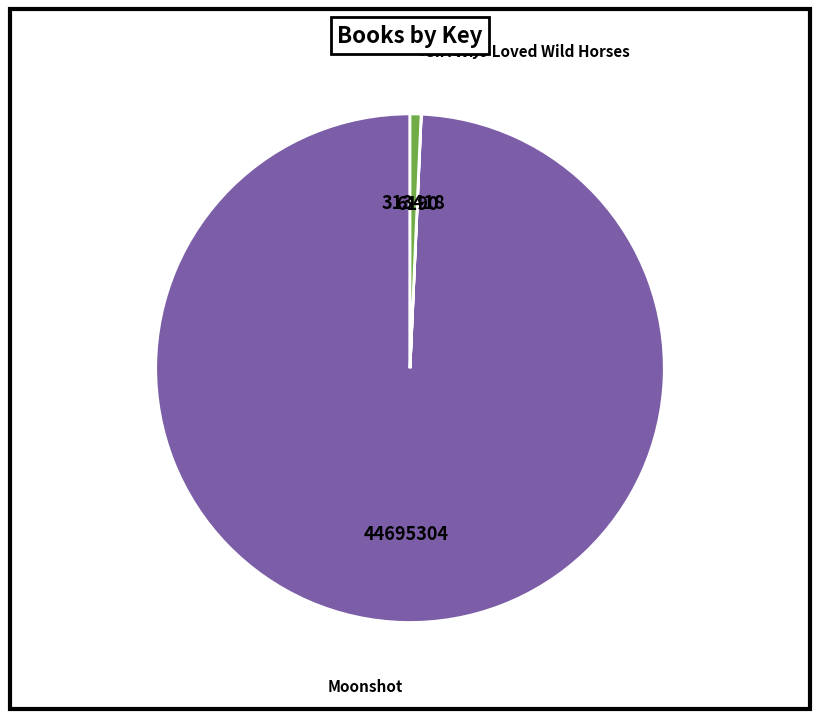

Is there any slice that represents more than half of the pie?

Yes